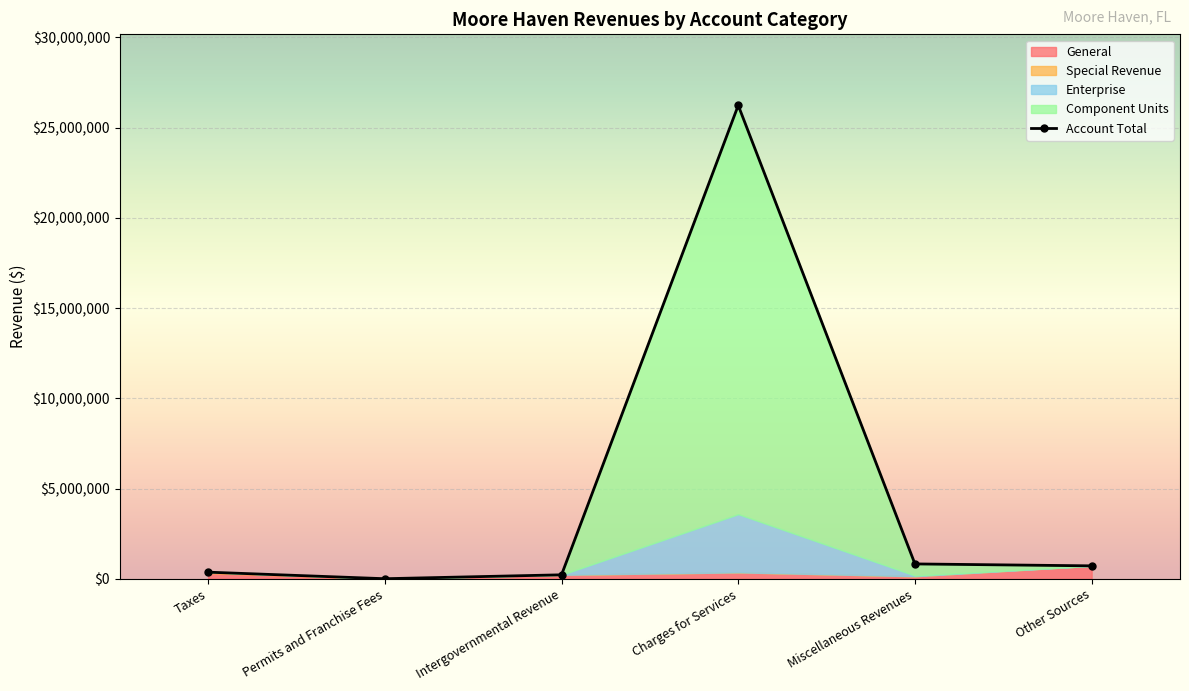

Is it true that the value at Permits and Franchise Fees is 6778?

False